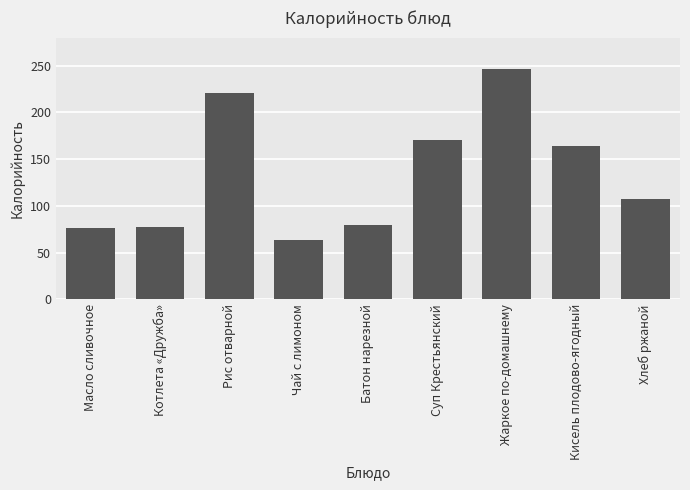

At which label does the data first exceed 107?

Рис отварной